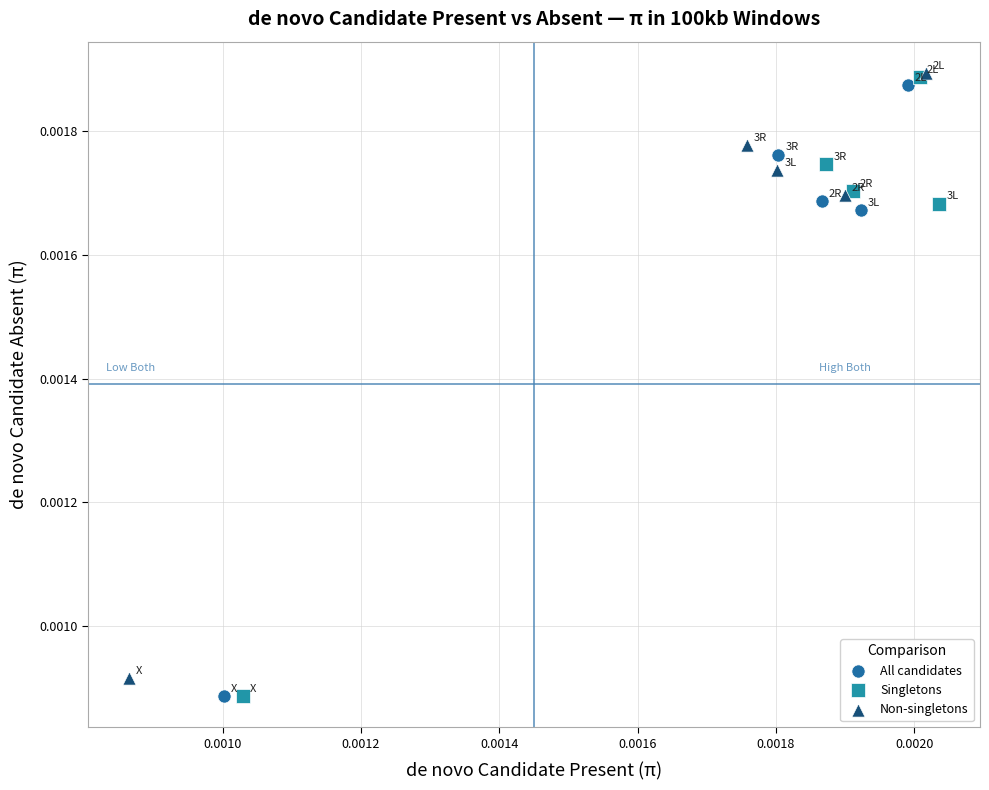

Which series has the largest Y range (max minus min)?

Singletons